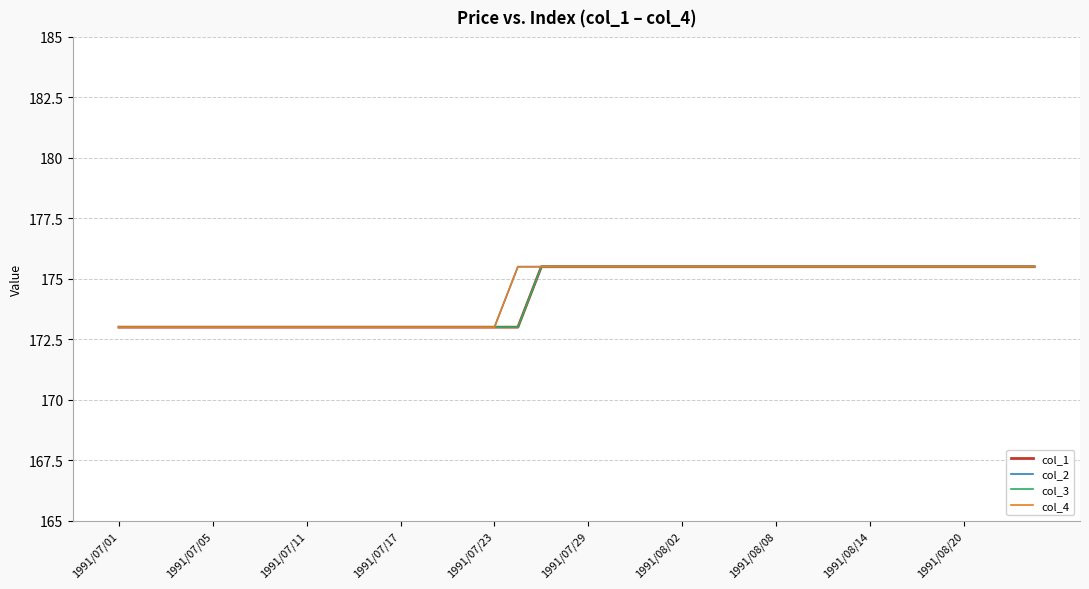

True or false: col_1 and col_3 cross at least once.

False